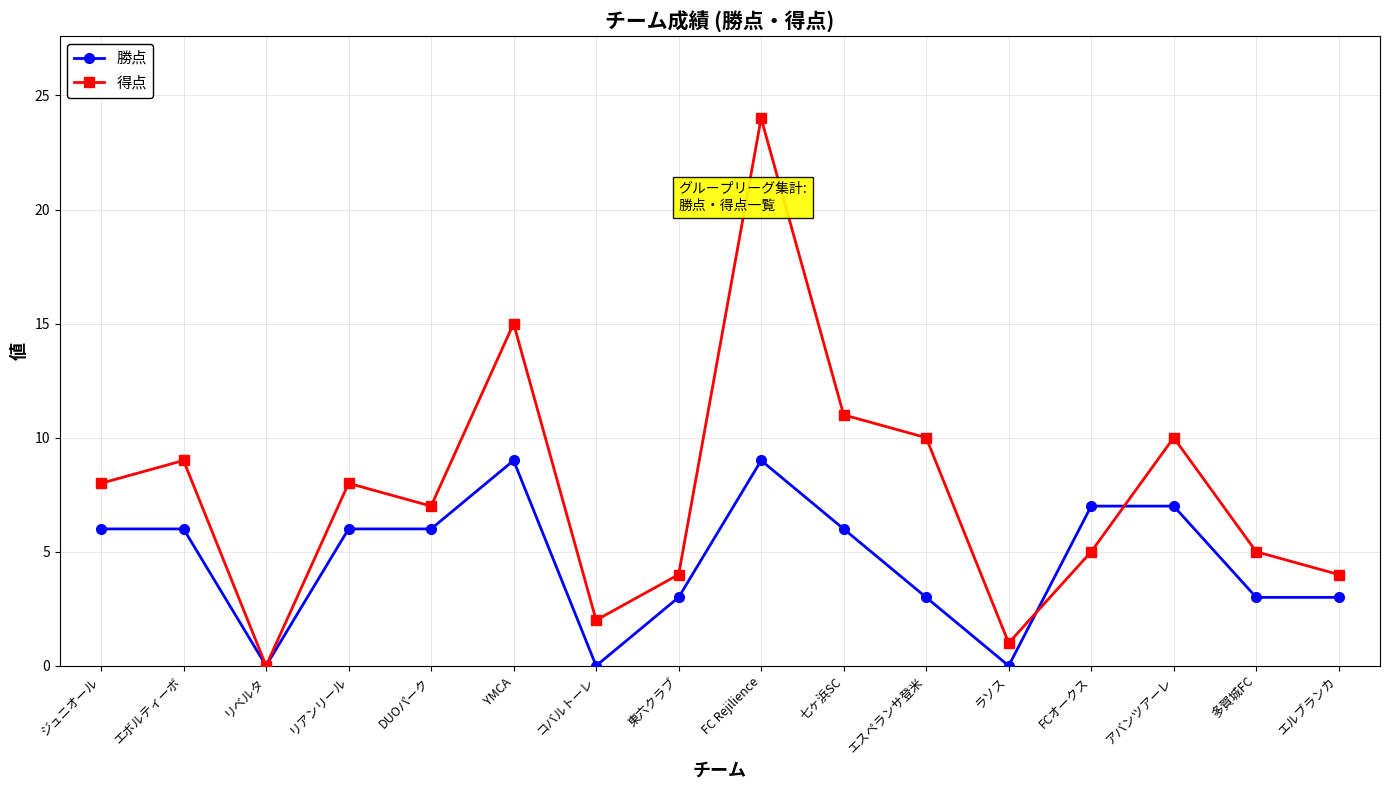

Is this an area chart (filled region under the line)?

No